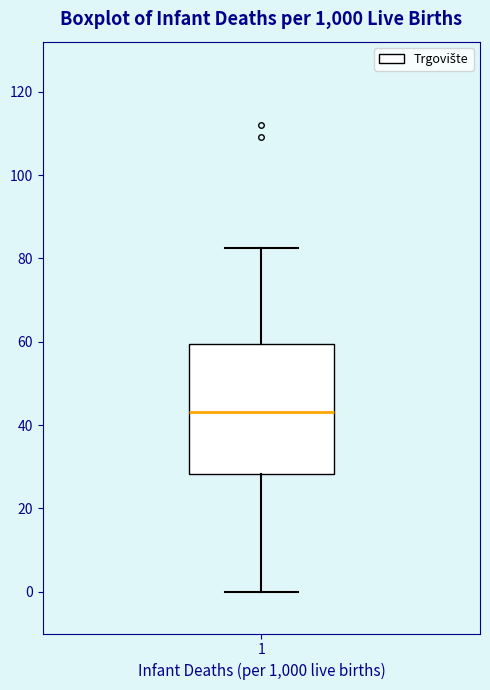

Read this box plot against the y-axis: the position of the median line, the range covered by the box, and the ends of both whiskers. The values are not printed on the chart, so give them approximately, as read against the axis.

median 44, box 28 to 60, whiskers 0 to 82